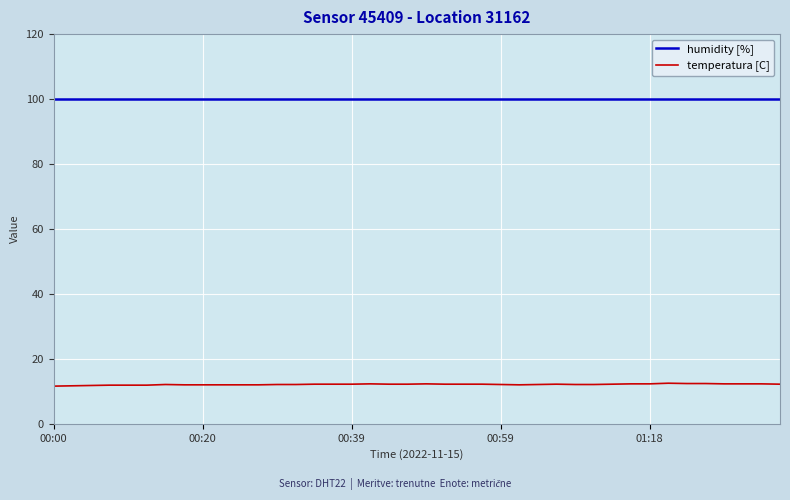

What is the greatest value displayed?

99.9